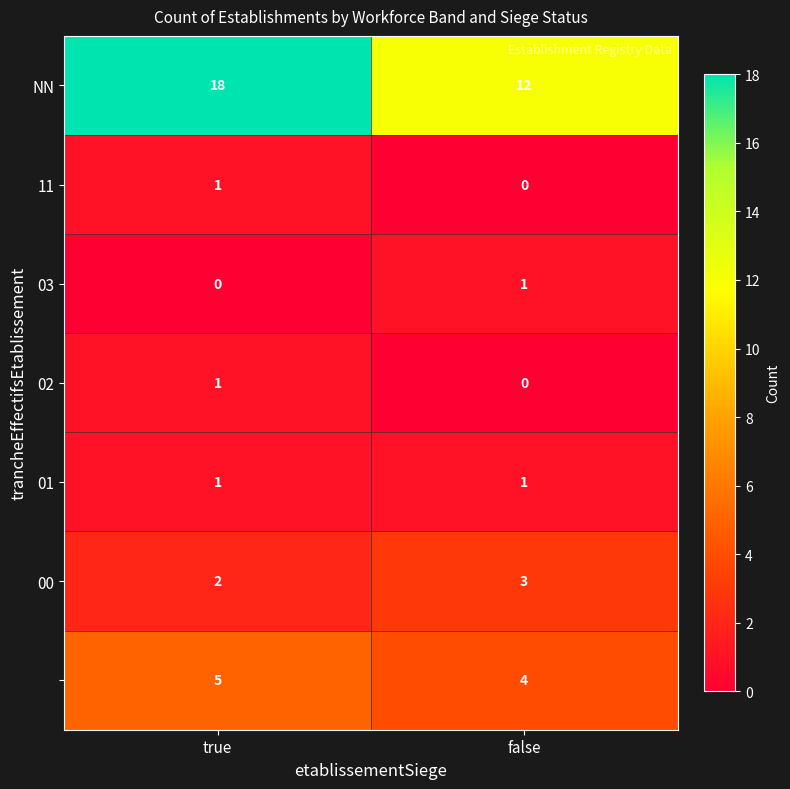

At which category does the chart reach its peak across all series?

true